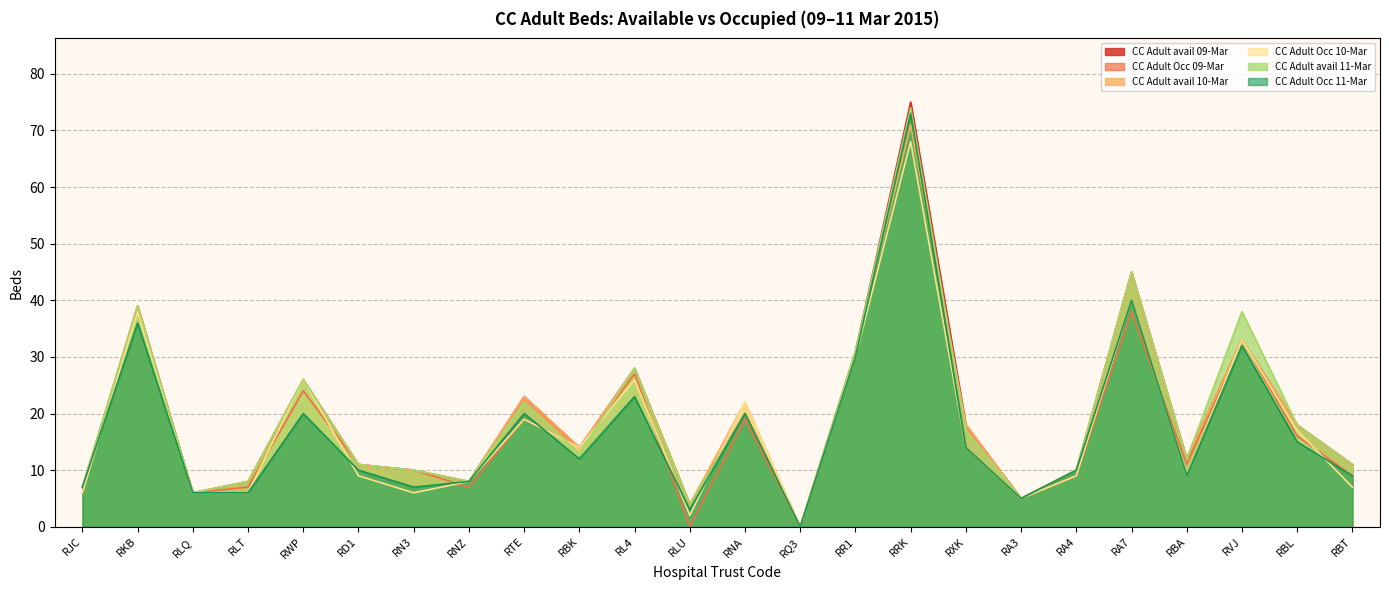

True or false: CC Adult Occ 09-Mar and CC Adult avail 09-Mar intersect in this chart.

False